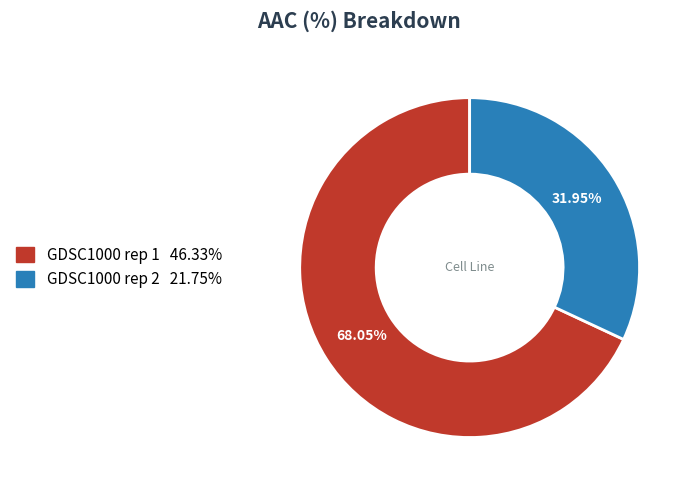

Combined, do GDSC1000 rep 2 and GDSC1000 rep 1 account for over 50%?

Yes